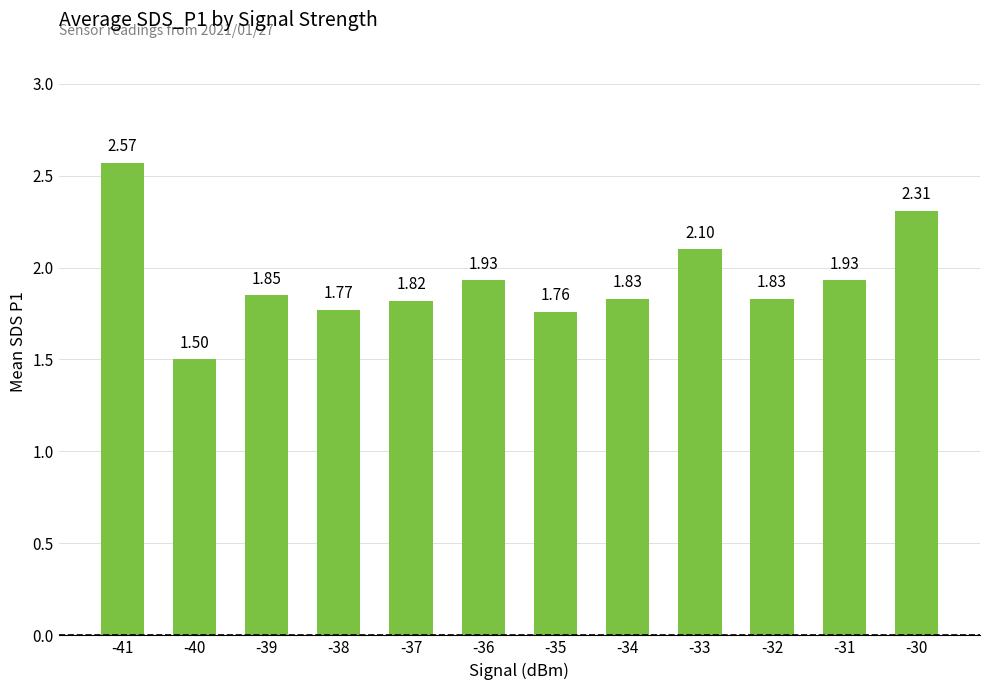

Is it true that the value at -40 is 1.5?

True